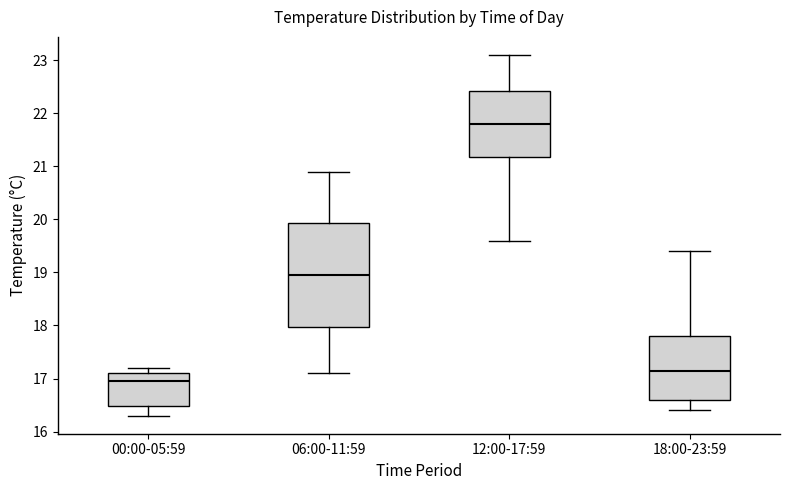

Reading left to right, read every box against the y-axis: the position of its median line, the range the box covers, and the ends of its whiskers. The values are not printed on the chart, so give them approximately, as read against the axis.

00:00-05:59: median 17.0, box 16.5 to 17.1, whiskers 16.3 to 17.2
06:00-11:59: median 19.0, box 18.0 to 19.9, whiskers 17.1 to 20.9
12:00-17:59: median 21.8, box 21.2 to 22.4, whiskers 19.6 to 23.1
18:00-23:59: median 17.2, box 16.6 to 17.8, whiskers 16.4 to 19.4